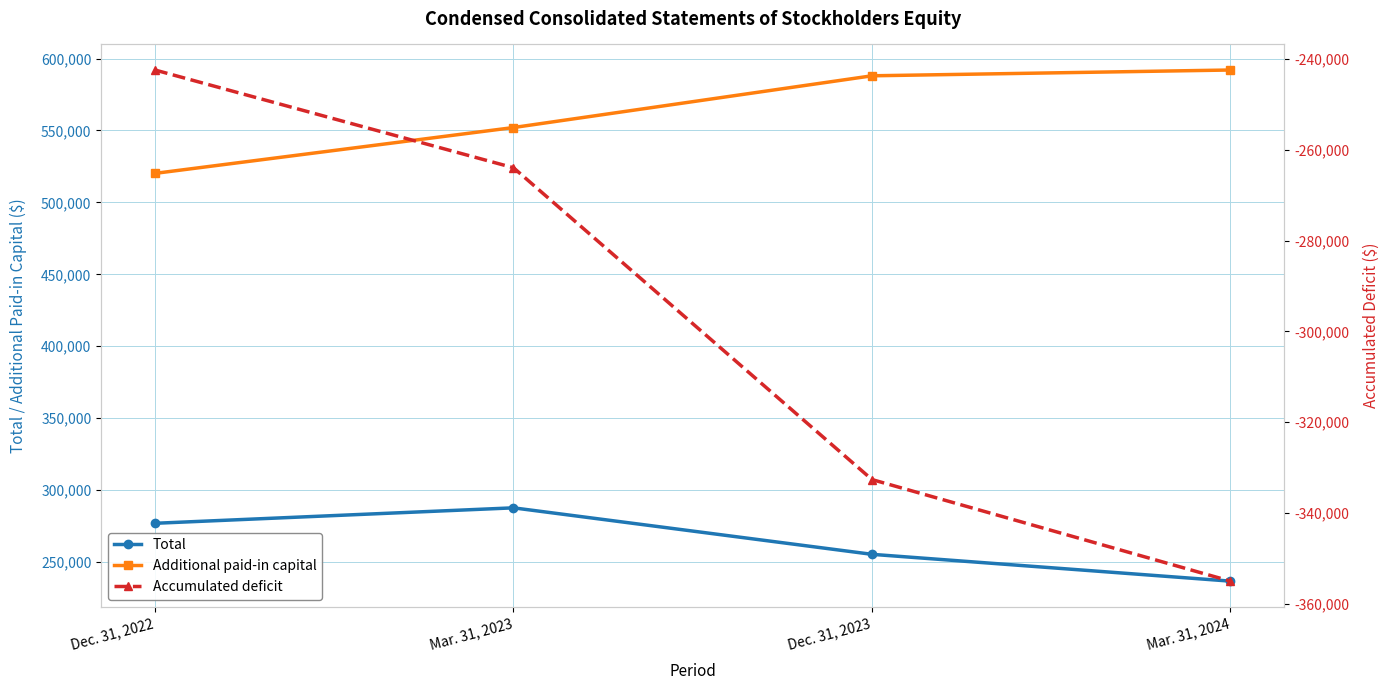

What is the total value across all series at Dec. 31, 2022?

554703